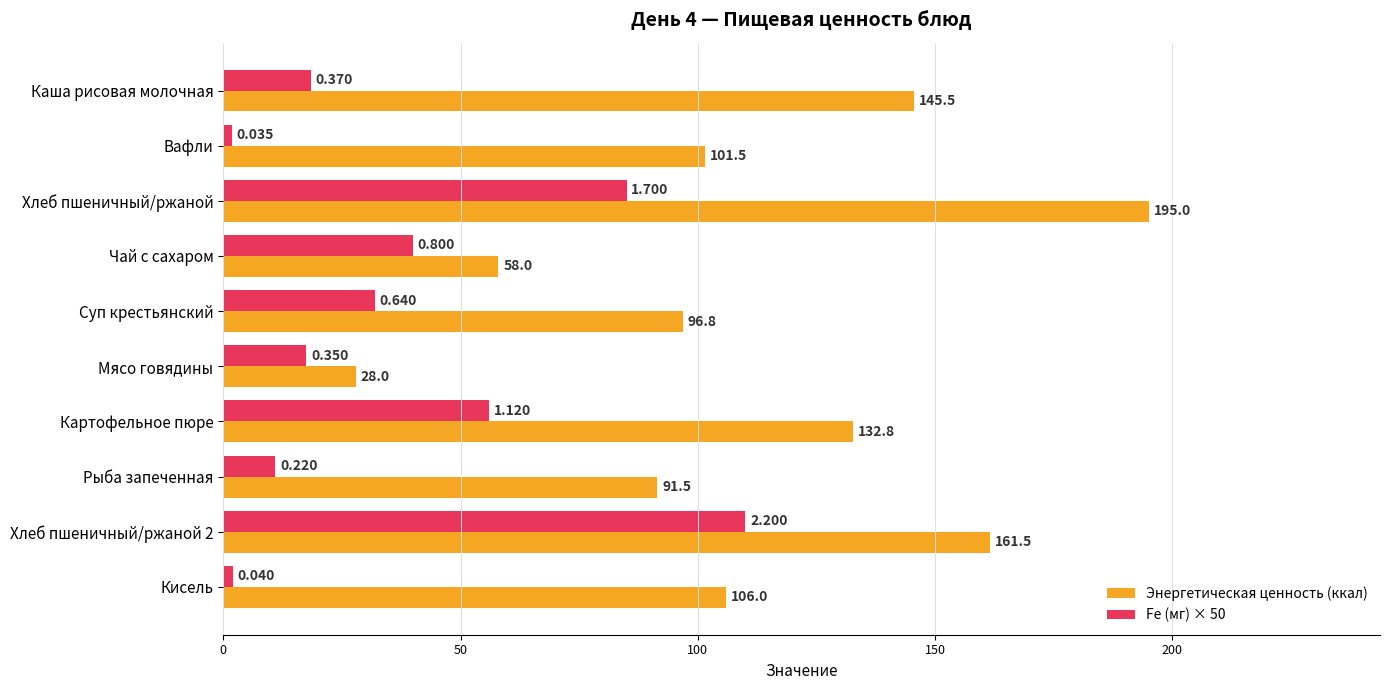

Count the number of categories in the chart.

10